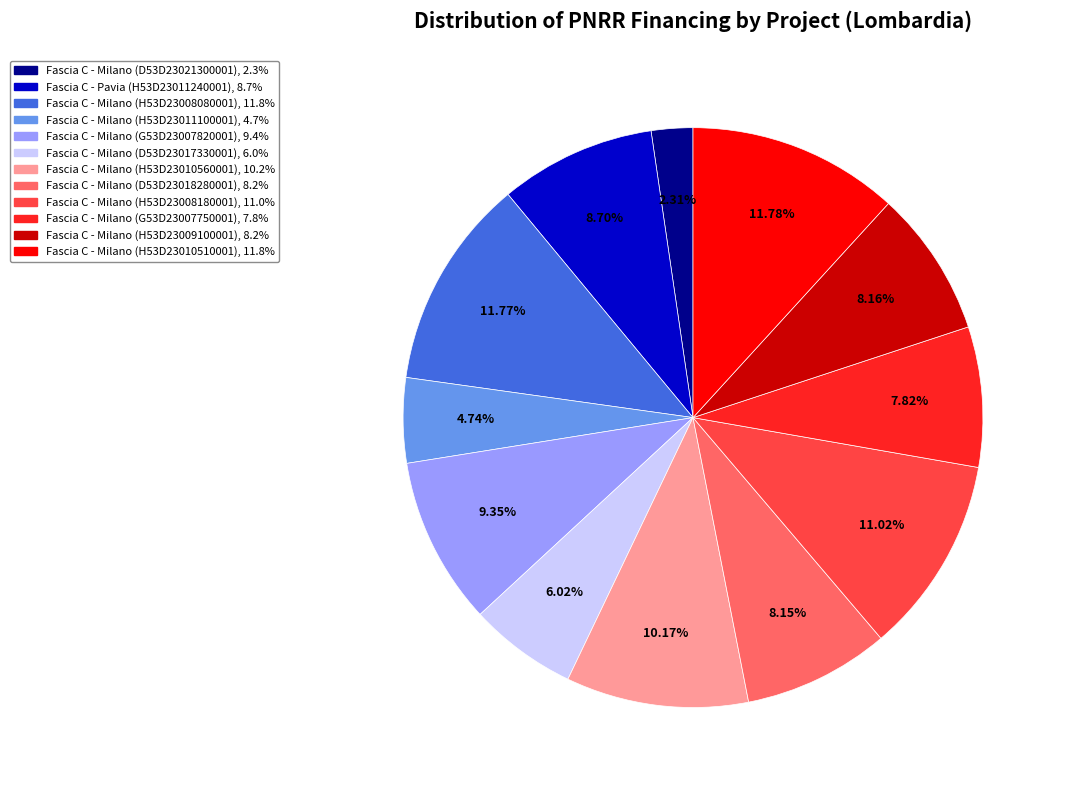

What percentage is NOT represented by Fascia C - Milano (H53D23011100001)?

95.3%